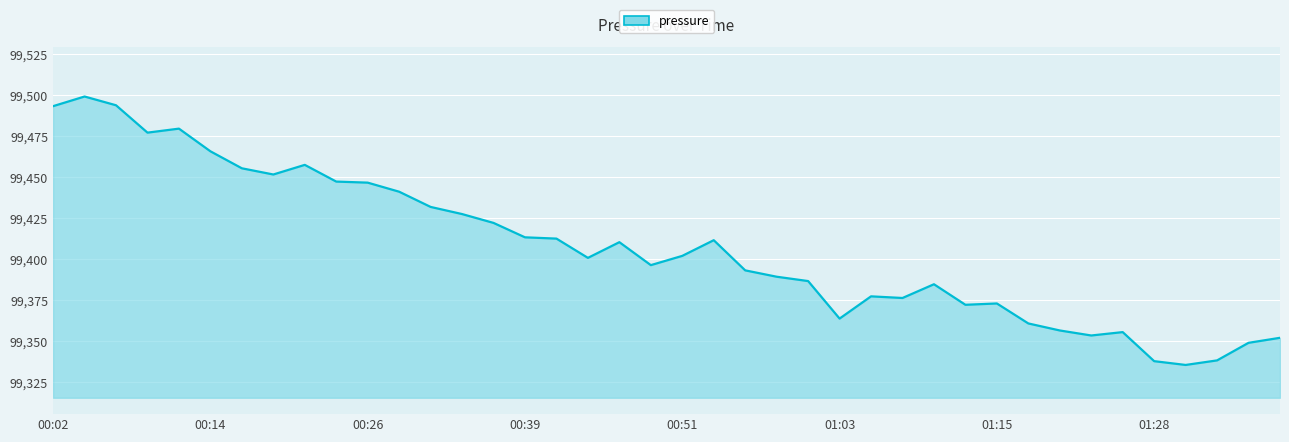

What is the smallest value displayed?

99335.5